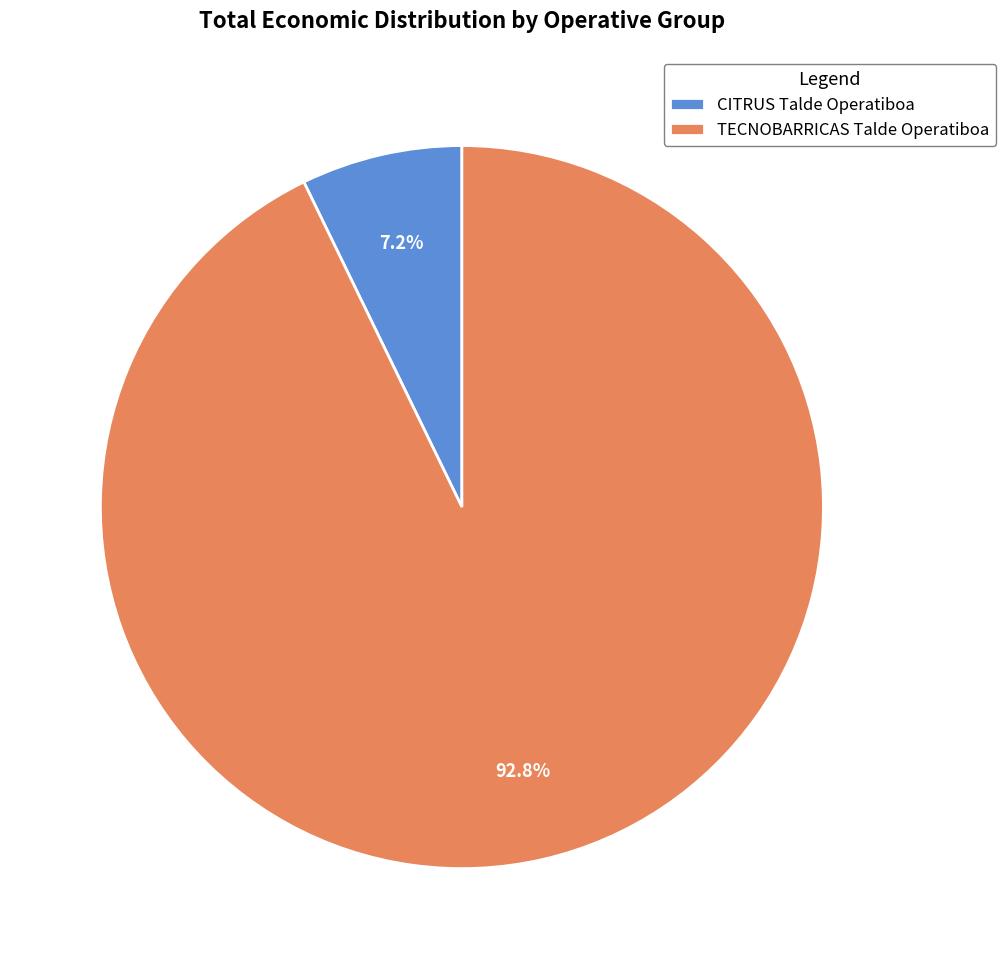

Is it true that TECNOBARRICAS Talde Operatiboa is 93% of the pie?

True